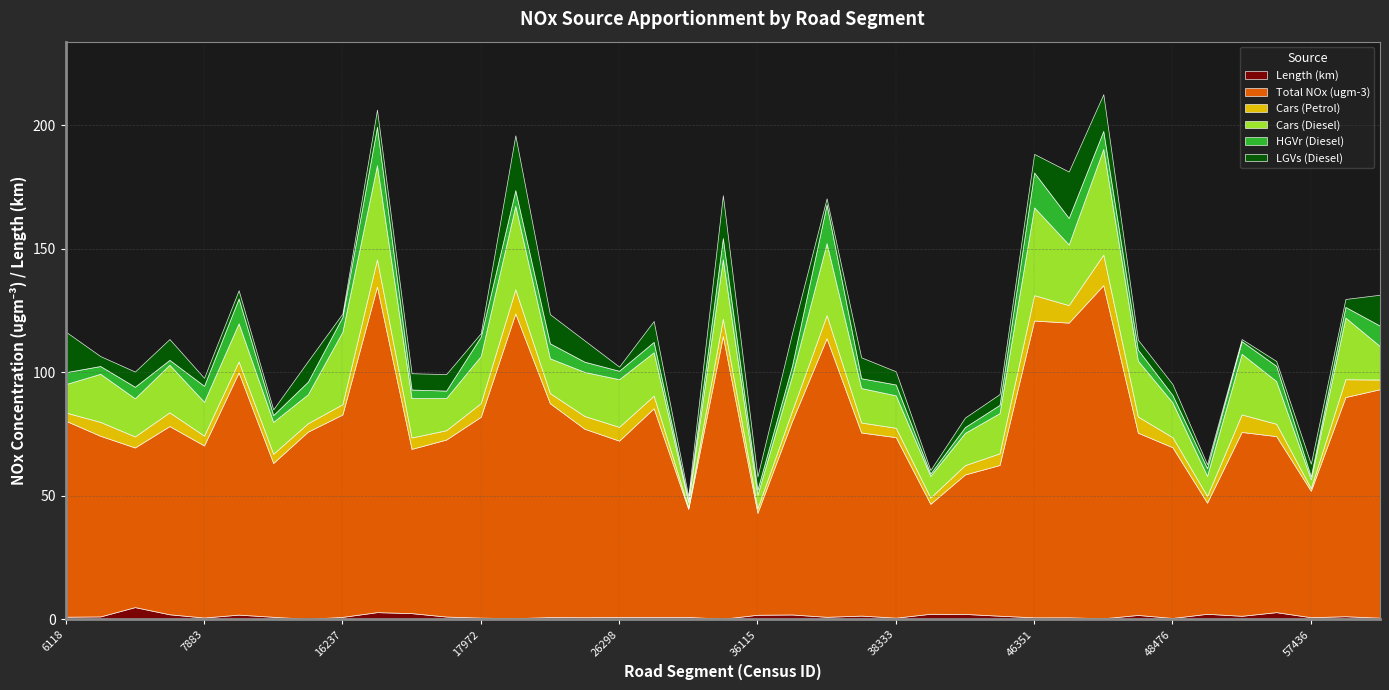

Rank the series at 56260 from lowest to highest value.

LGVs (Diesel), Length (km), Cars (Petrol), HGVr (Diesel), Cars (Diesel), Total NOx (ugm-3)